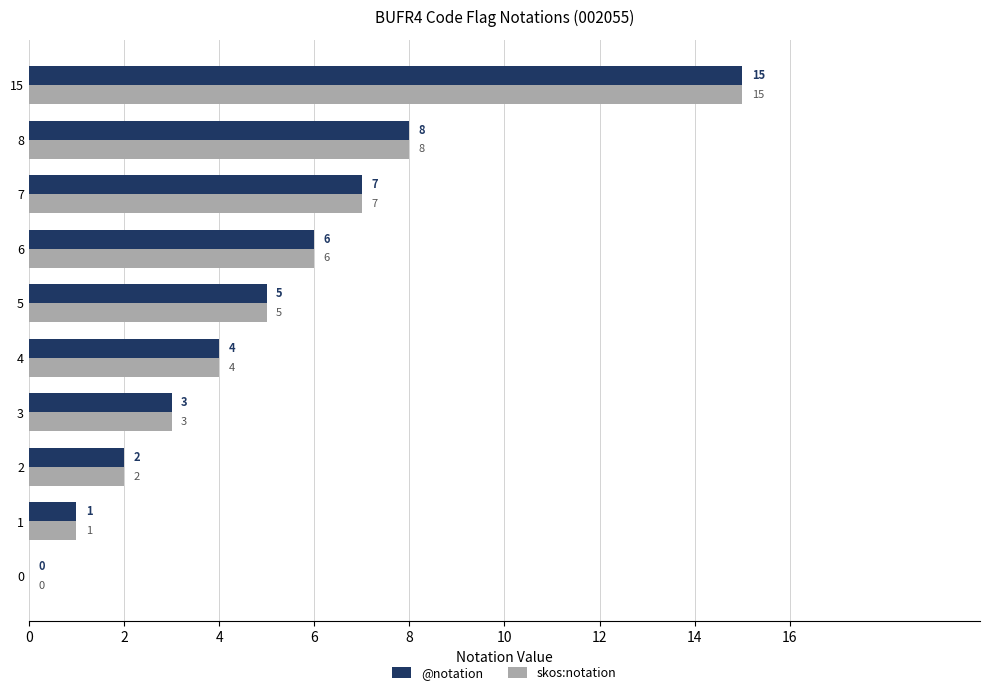

What is the sum of the skos:notation values at 1 and 3?

4